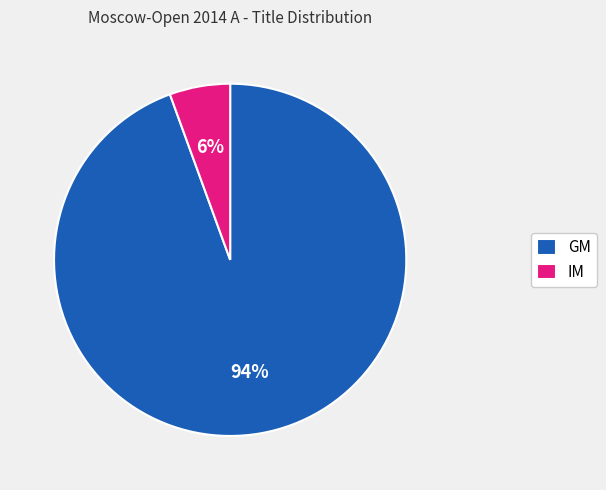

The GM slice represents 94% of the pie. True or false?

True